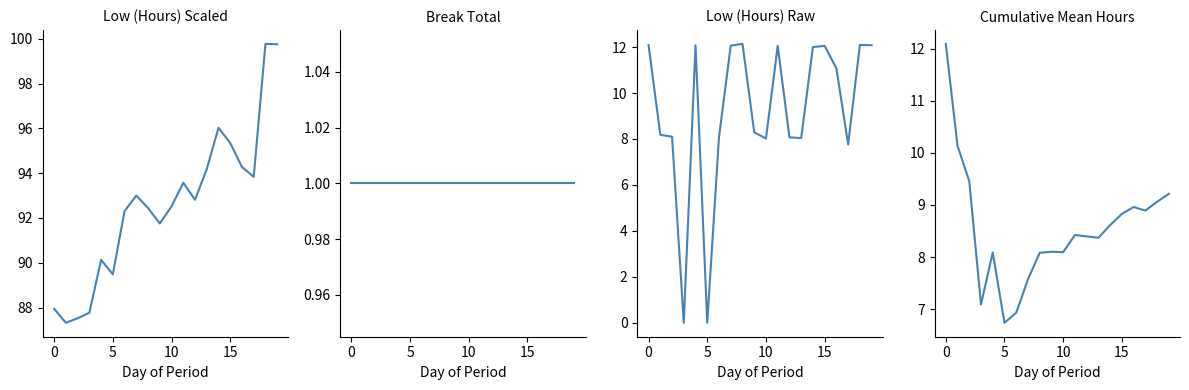

How many data points in Low (Hours) are less than 11?

10